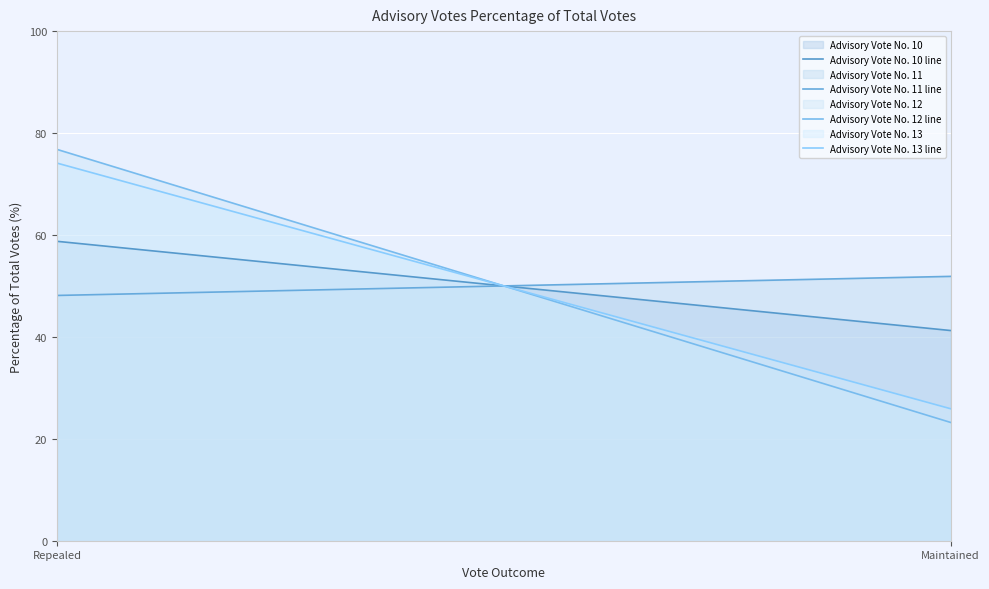

What is the sum of the Advisory Vote No. 11 line values at Repealed and Maintained?

100.0